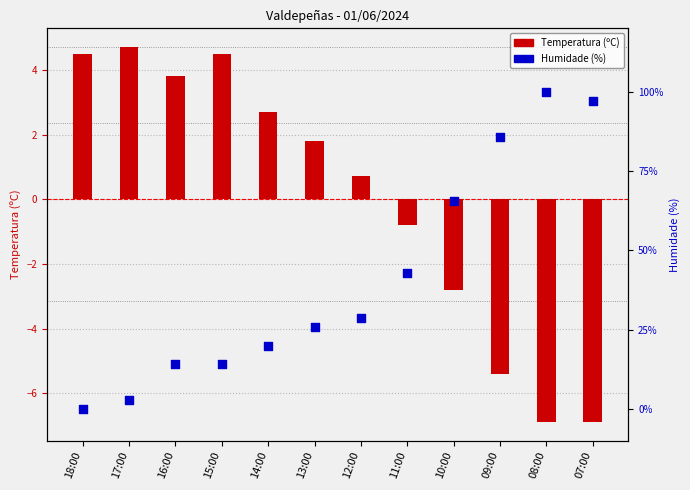

What are all the series names shown in the legend?

Temperatura (ºC), Humidade (%)